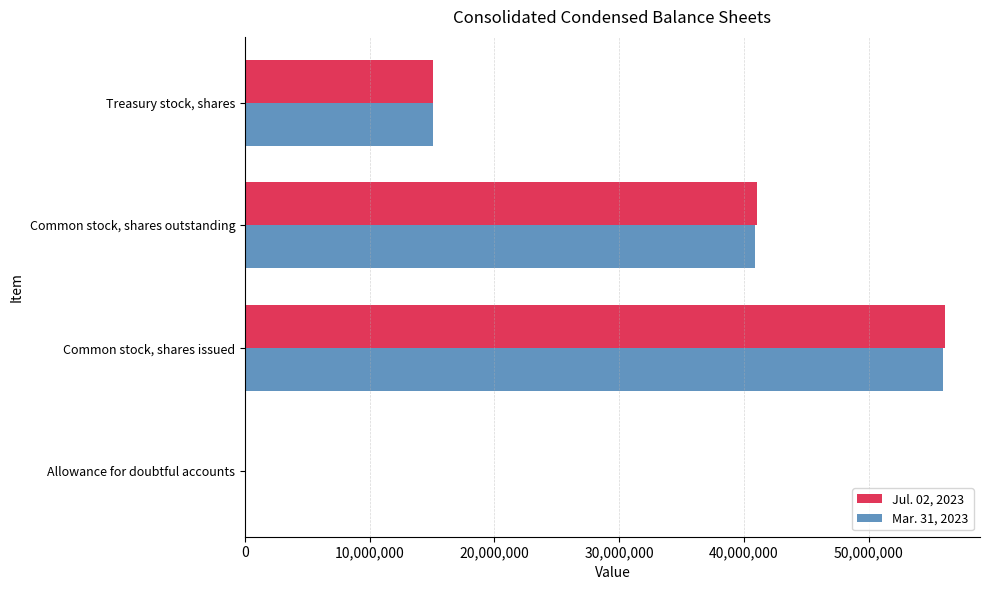

At which category is the sum across all series the highest?

Common stock, shares issued